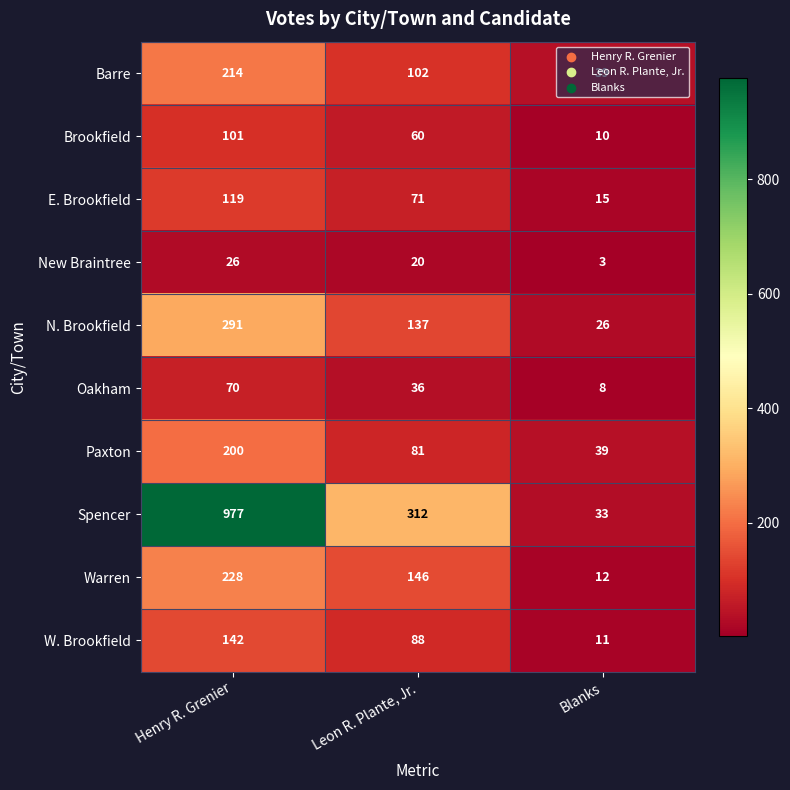

What is the total value across all series at Blanks?

196